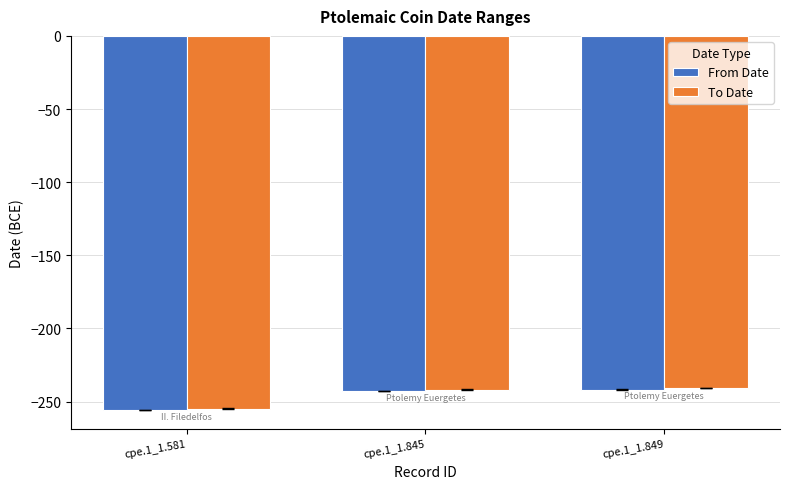

What value does the From Date series have at cpe.1_1.845, to the nearest 5?

-245